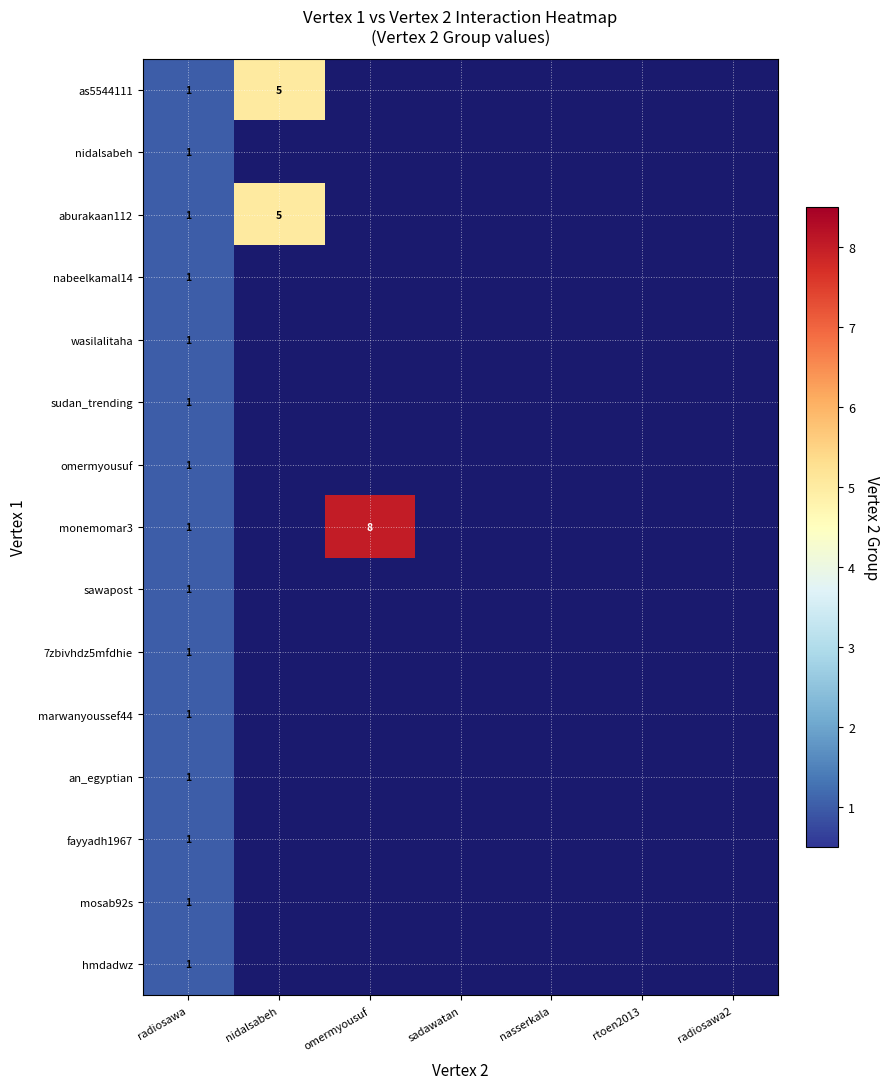

At how many categories does at least one series exceed 1?

2